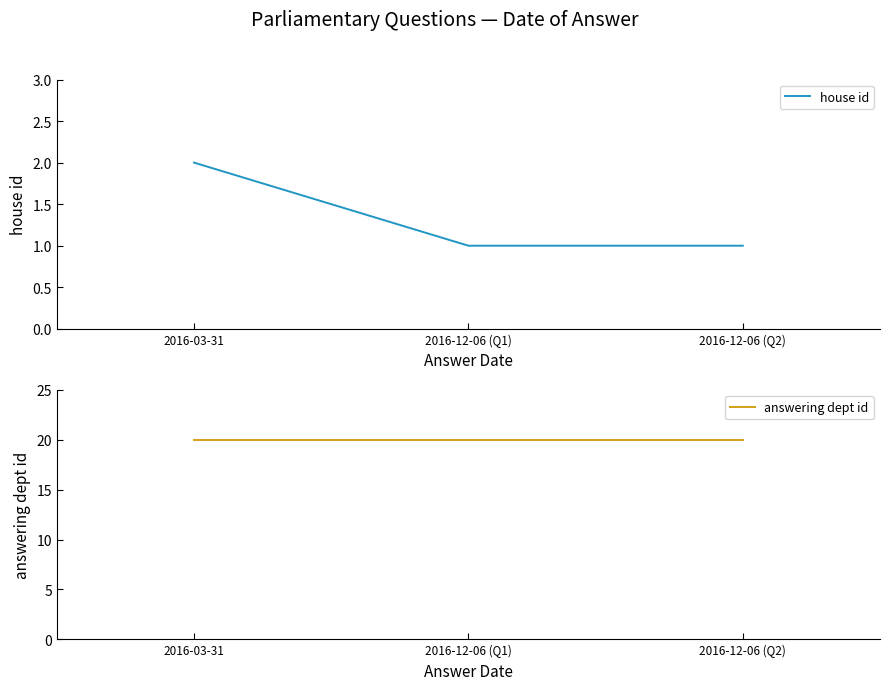

What is the total value across all series at 2016-12-06 (Q2)?

21